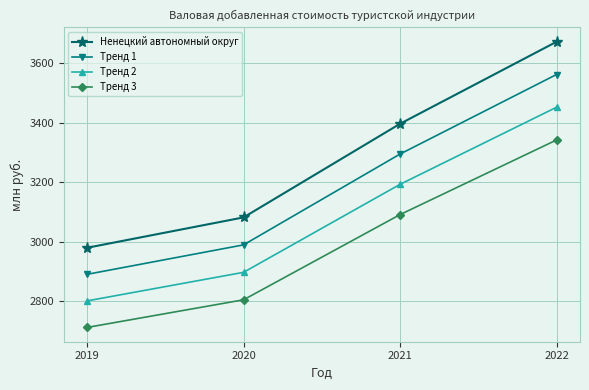

How many values in the Тренд 2 series exceed 3192?

2